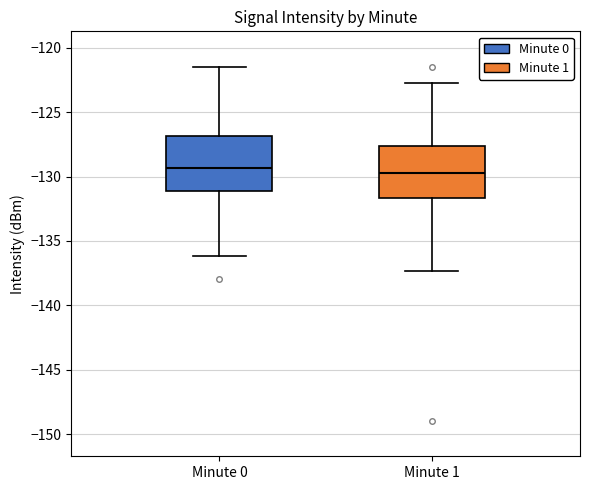

Where is the upper edge of the box for Minute 1 on the y-axis? The values are not printed on the chart, so give them approximately, as read against the axis.

-127.5